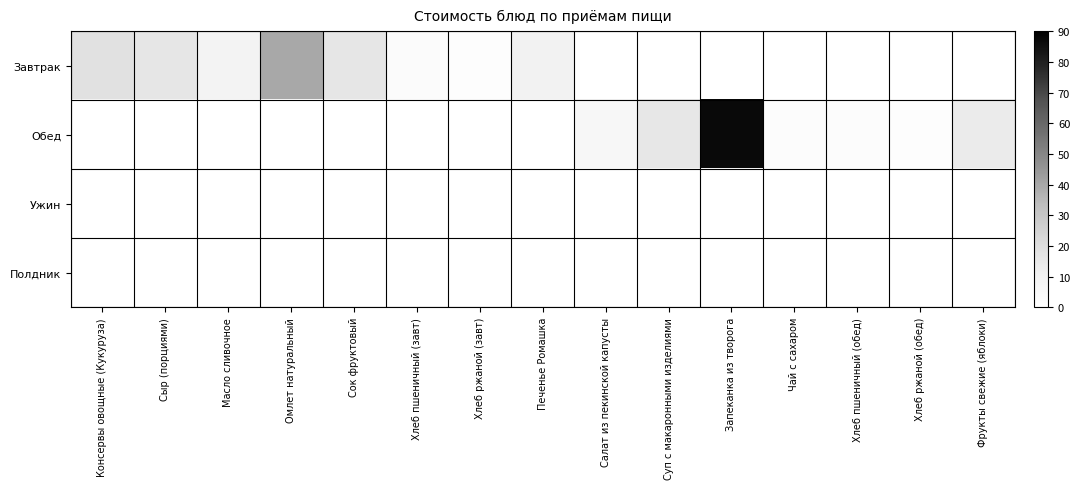

At which category does the chart reach its peak across all series?

Запеканка из творога